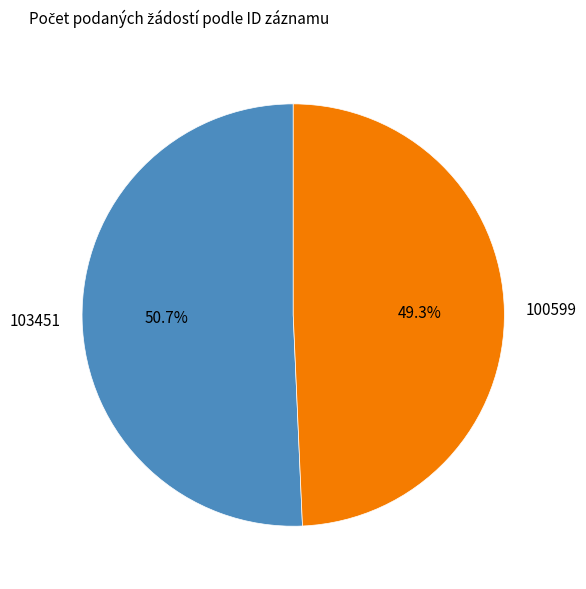

To the nearest percent, what percentage of the pie is 100599?

49%